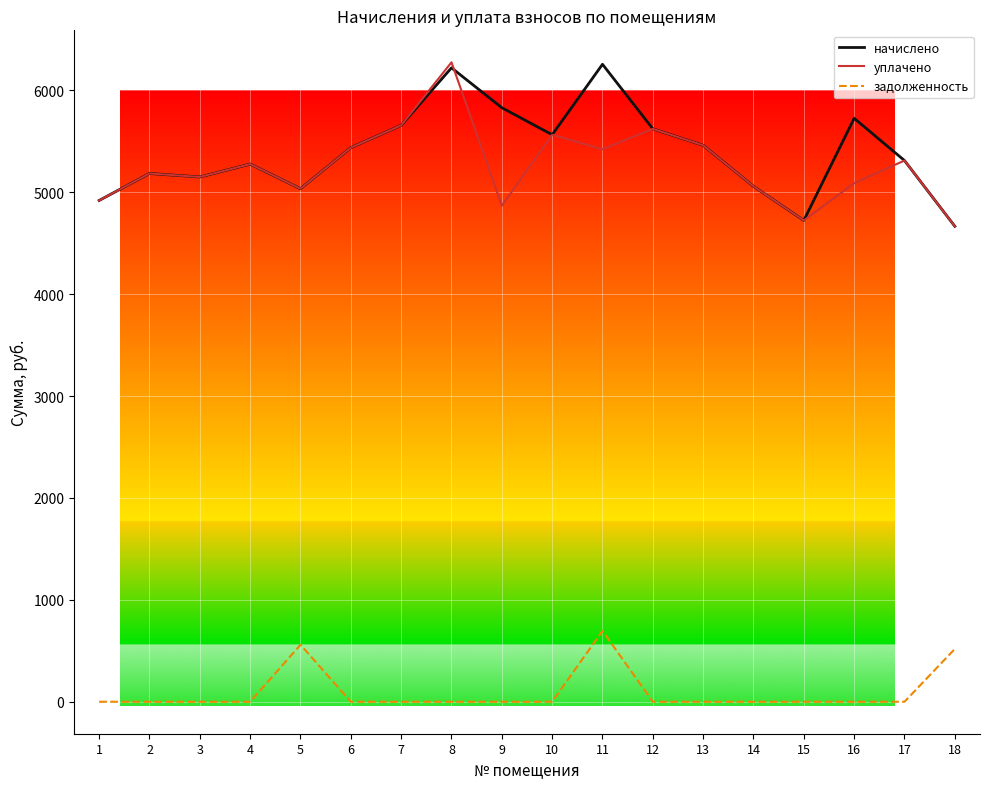

Between 4 and 11, which series saw the biggest shift?

начислено